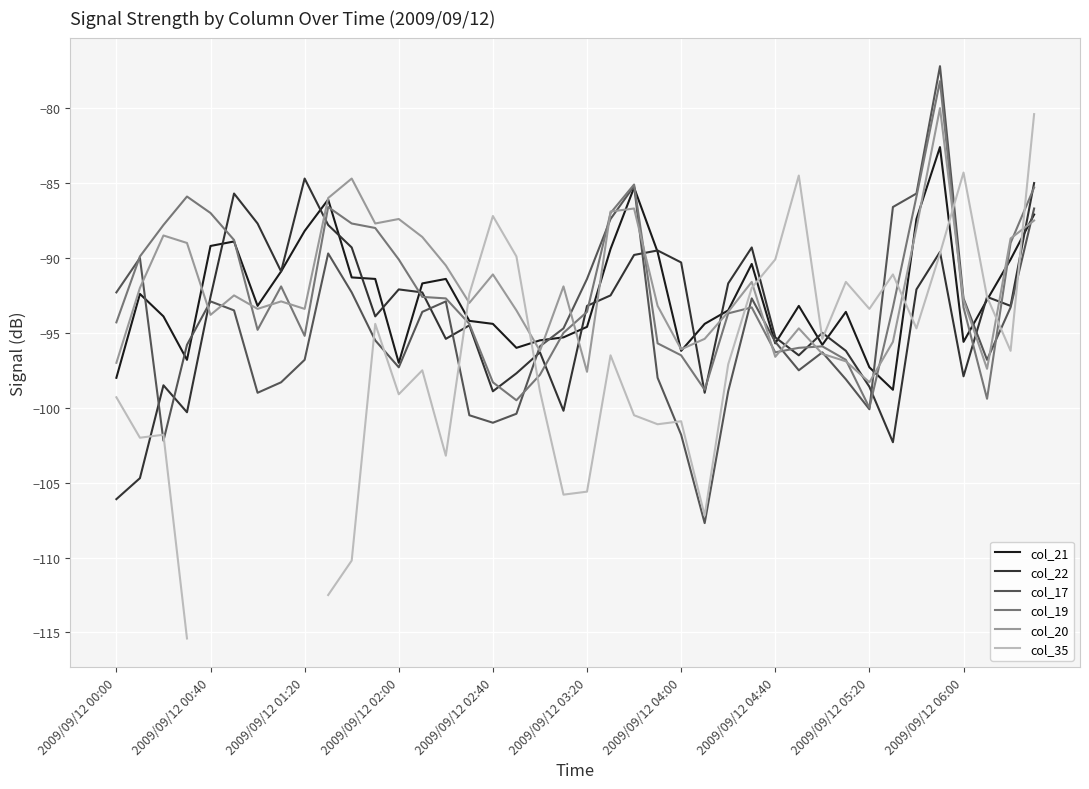

What is the sum of all col_21 values?

-3699.2